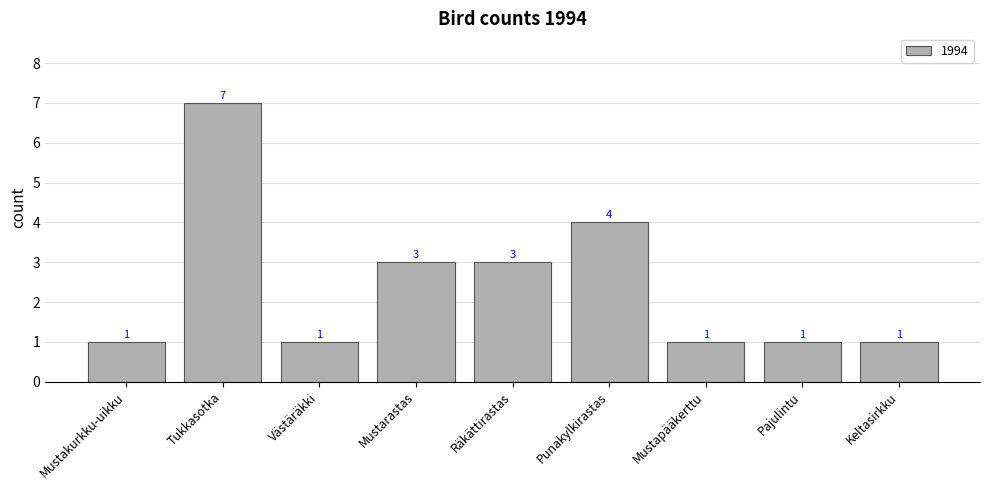

What position from the left is Mustarastas?

4